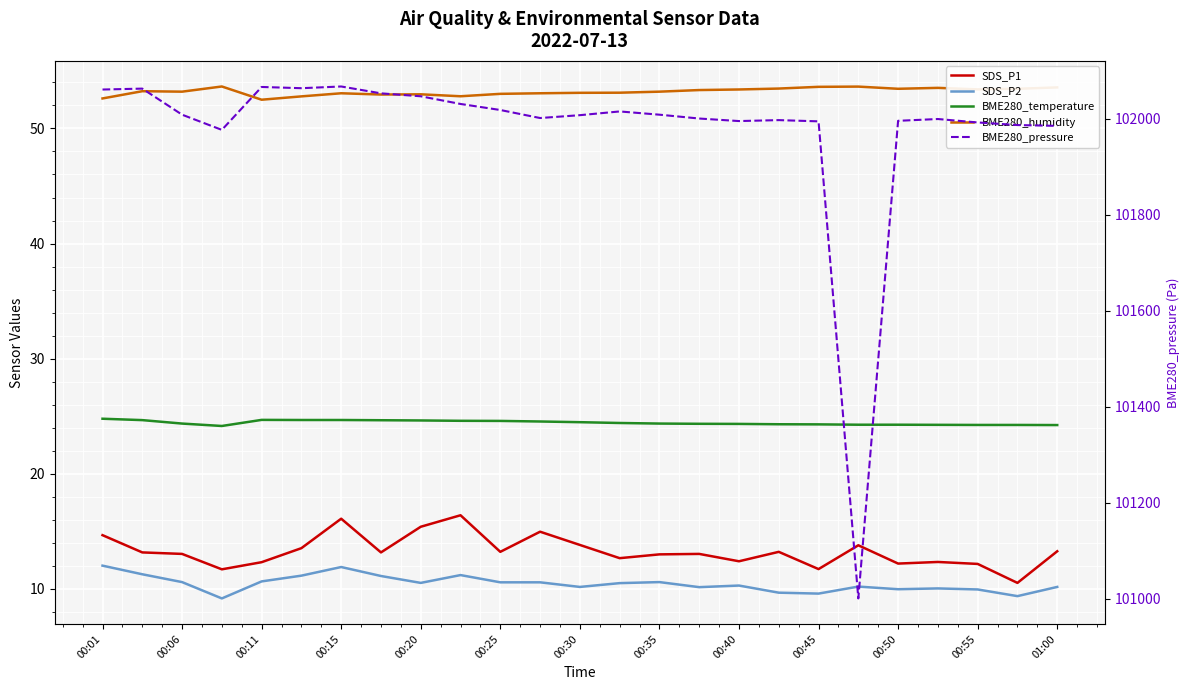

True or false: BME280_temperature and BME280_pressure intersect in this chart.

False